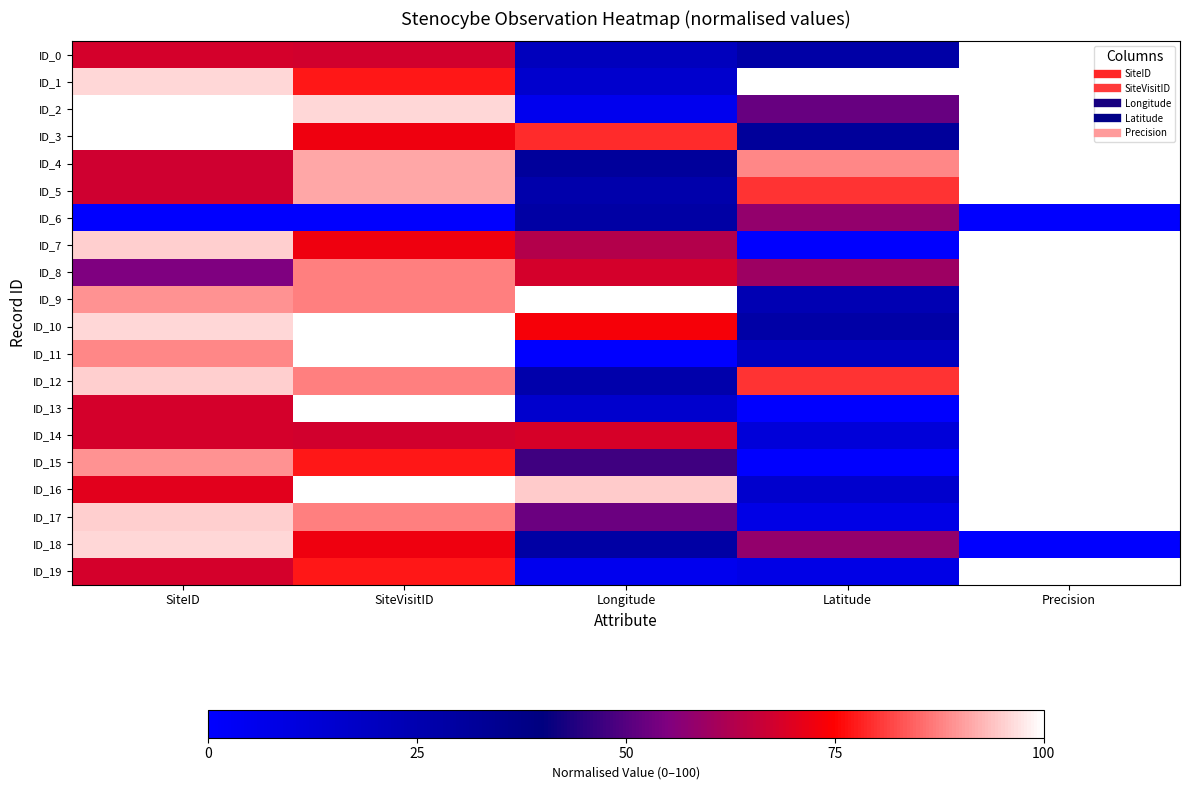

Rank the series by their maximum value, from highest to lowest.

ID_0, ID_1, ID_2, ID_3, ID_4, ID_5, ID_7, ID_8, ID_9, ID_10, ID_11, ID_12, ID_13, ID_14, ID_15, ID_16, ID_17, ID_19, ID_18, ID_6